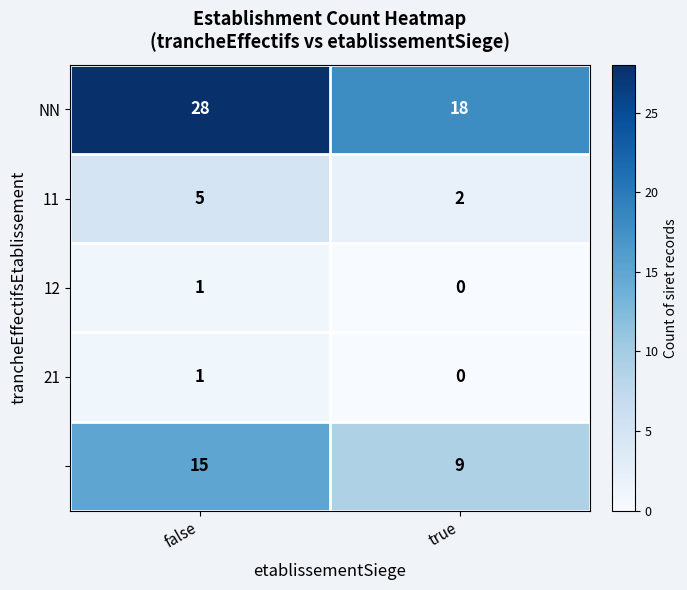

At how many categories does at least one series exceed 25?

1